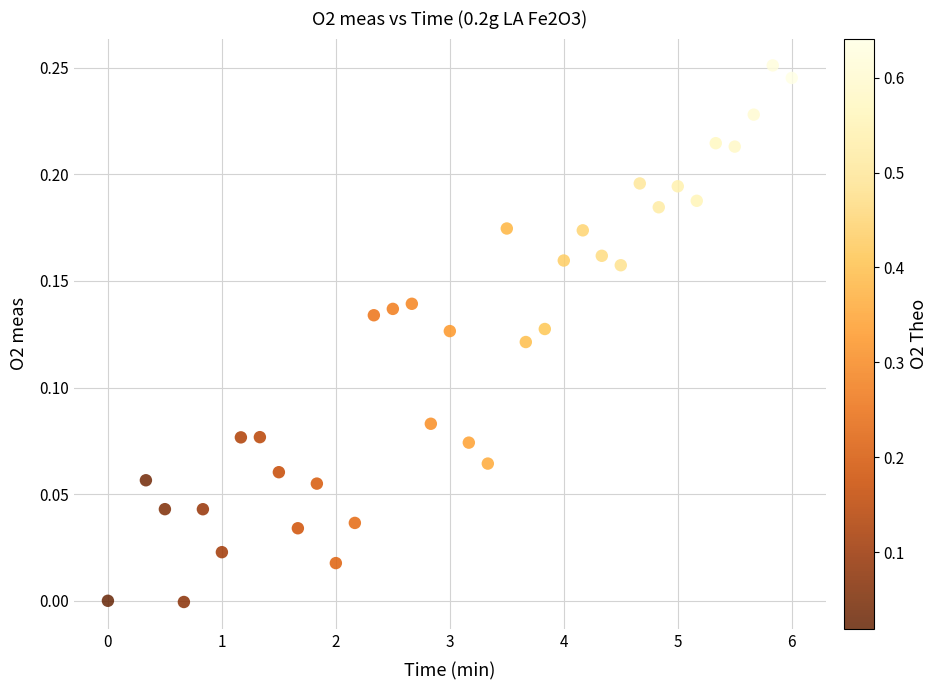

What is the range of X values (max minus min)?

6.0